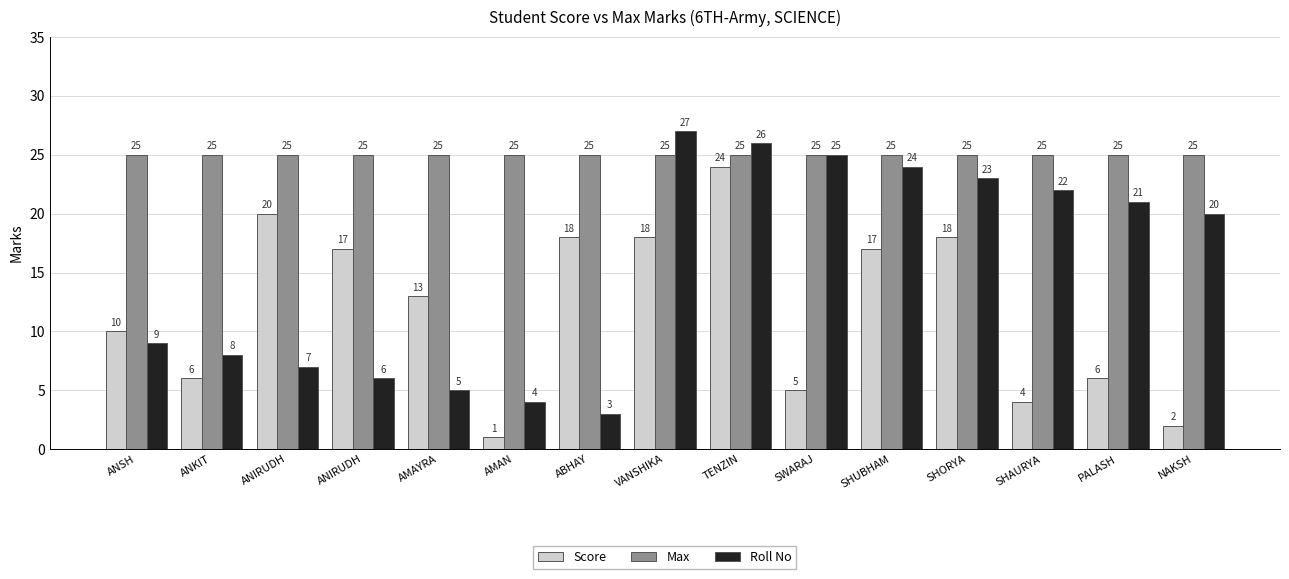

Rank the series by their maximum value, from highest to lowest.

Roll No, Max, Score